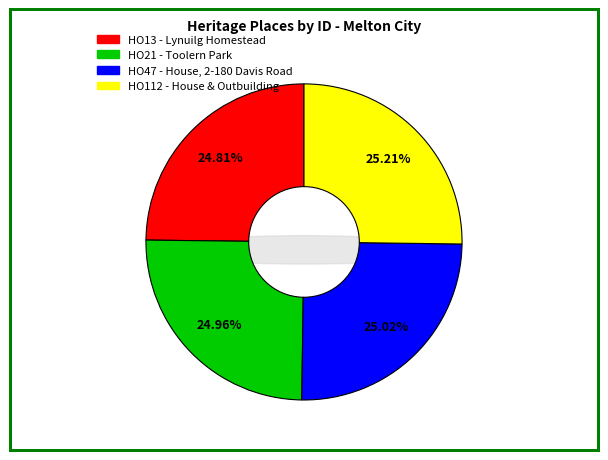

Is it true that HO47 - House, 2-180 Davis Road is 25% of the pie?

True